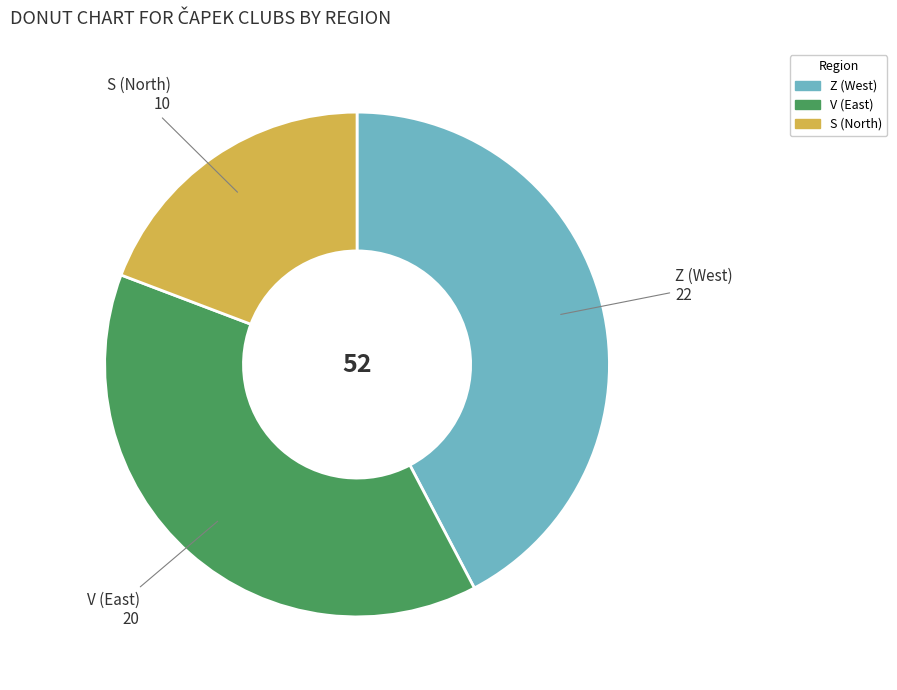

What is the ratio of the value at V to the value at Z?

0.9